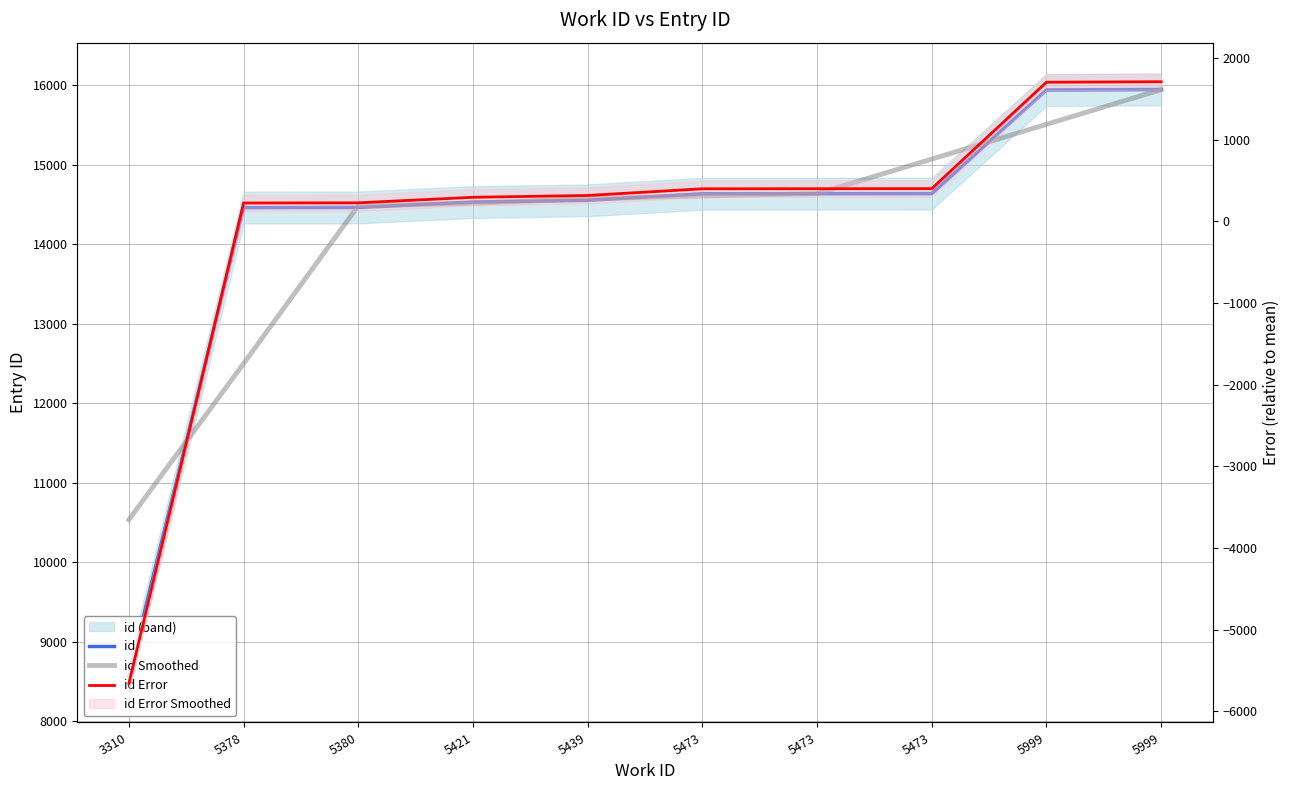

What is the smallest value displayed?

-5660.0